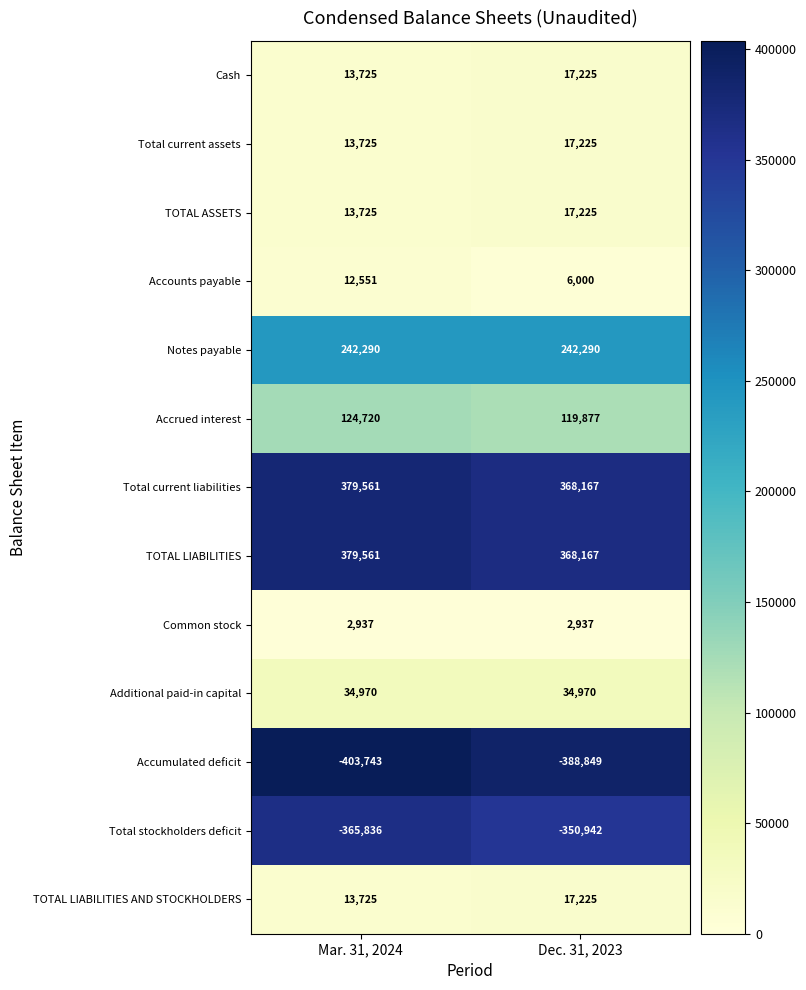

Rank the categories by Total current liabilities value from lowest to highest.

Dec. 31, 2023, Mar. 31, 2024